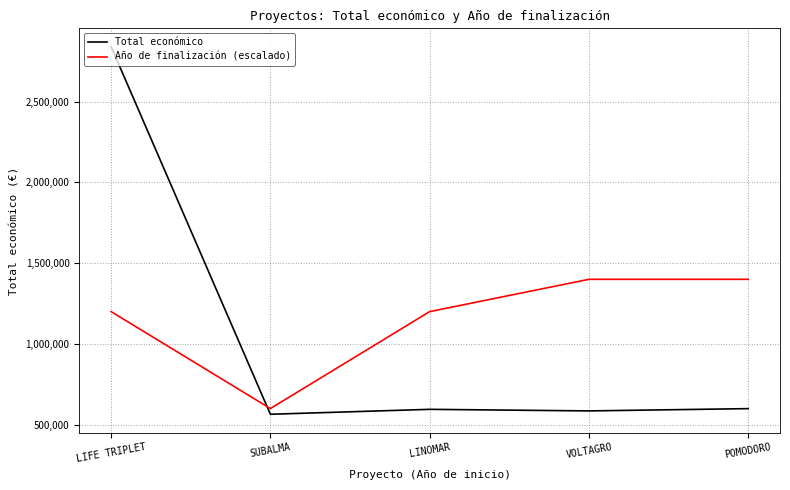

Where do Total económico and Año de finalización (escalado) first cross each other?

LIFE TRIPLET and SUBALMA